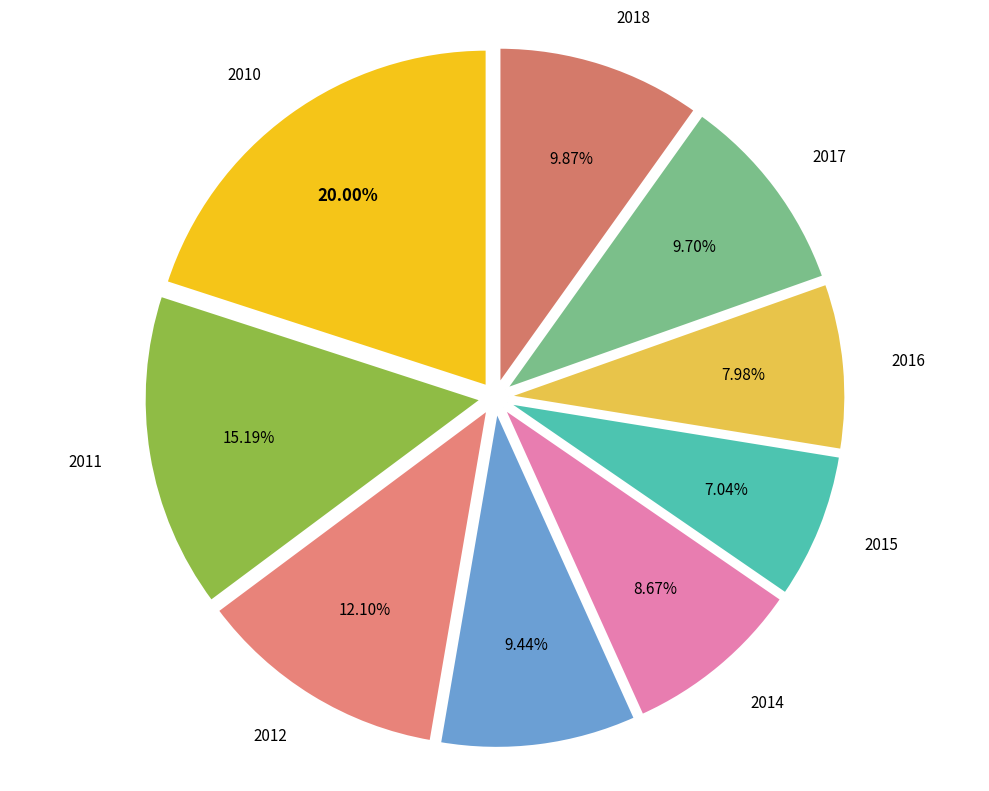

To the nearest percent, what is the difference between the largest and smallest slice percentages?

13%